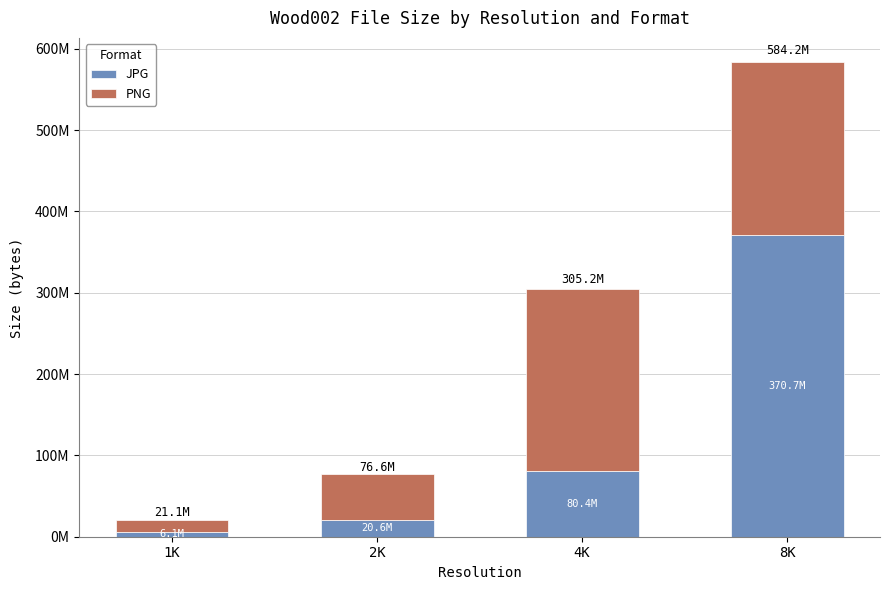

Is it true that JPG equals 80419636 at 4K?

True